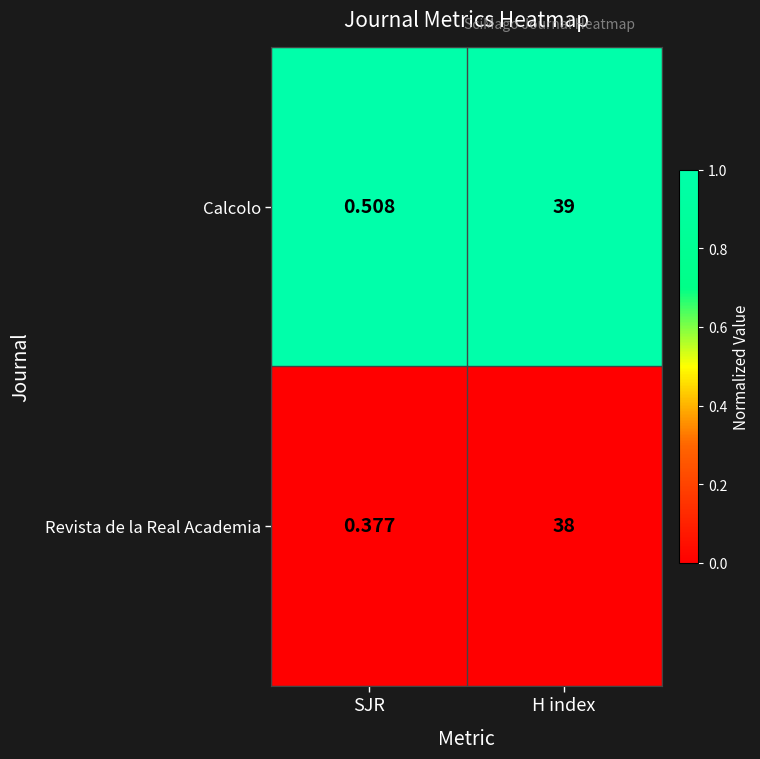

At which label is Revista de la Real Academia closest to 19?

SJR